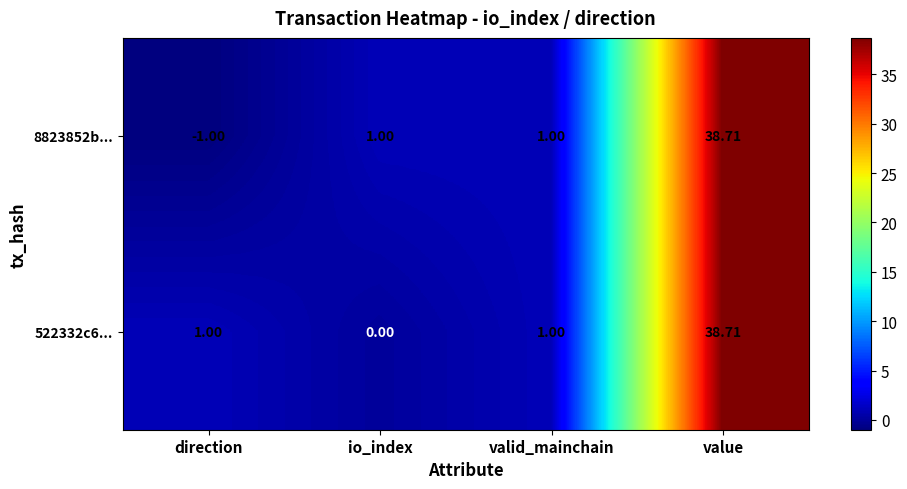

At which label does 8823852b... reach its peak?

value